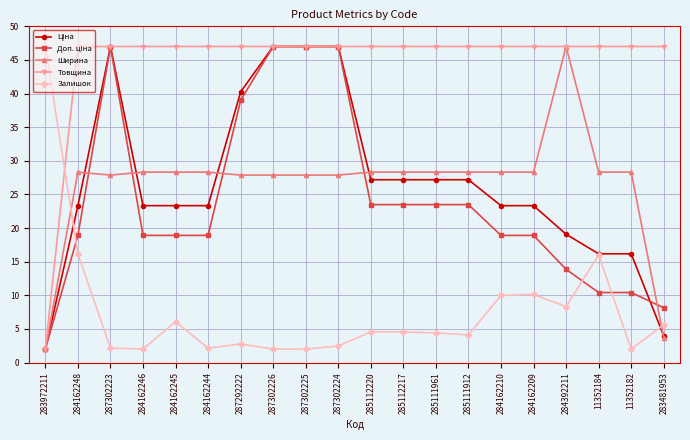

How many times do Залишок and Ширина cross each other?

2